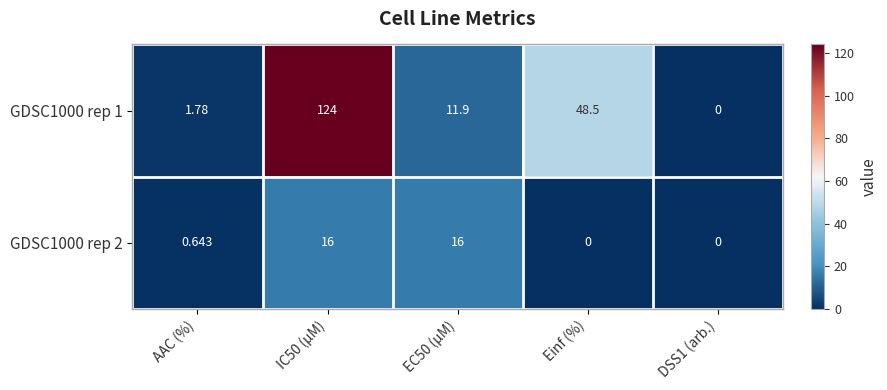

At AAC (%), list the series in order from smallest to largest.

GDSC1000 rep 2, GDSC1000 rep 1